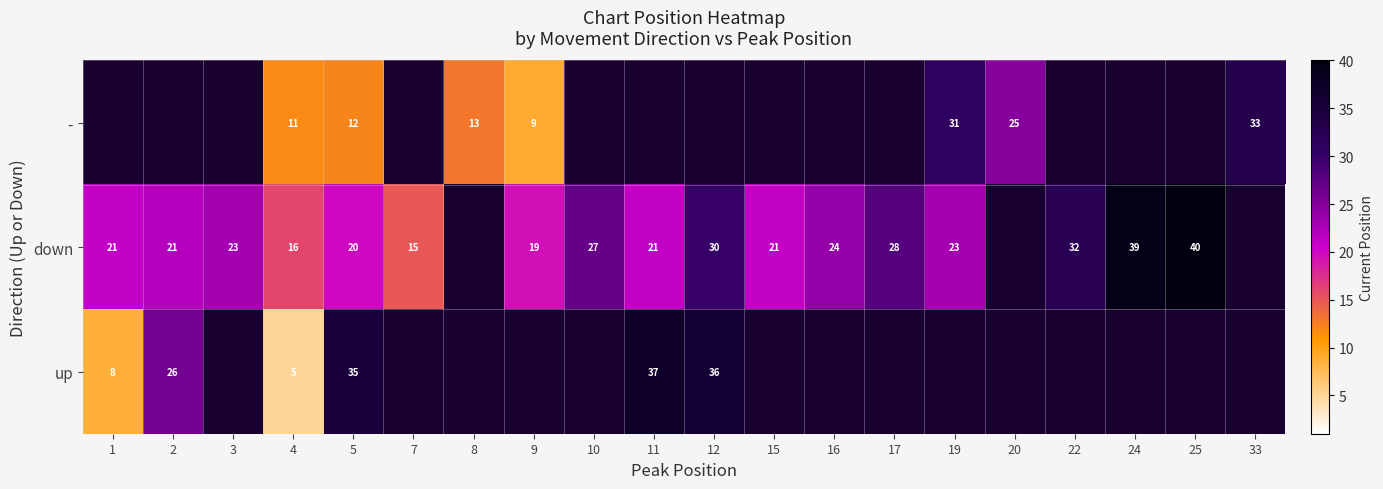

What is the difference between the maximum and minimum values in the up series?

32.0